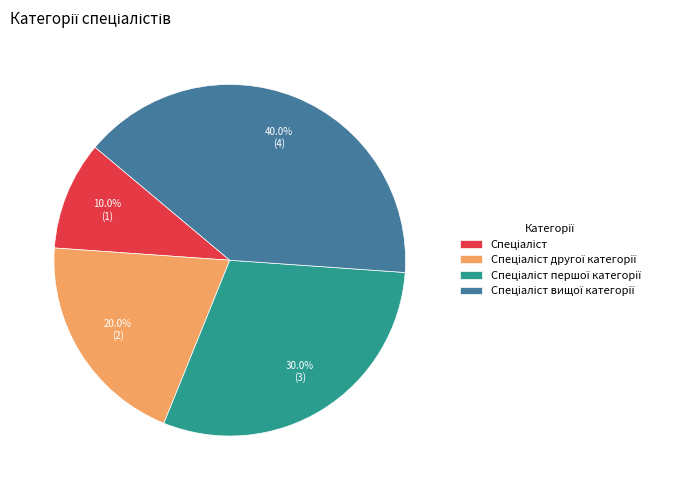

Does any single category account for the majority?

No